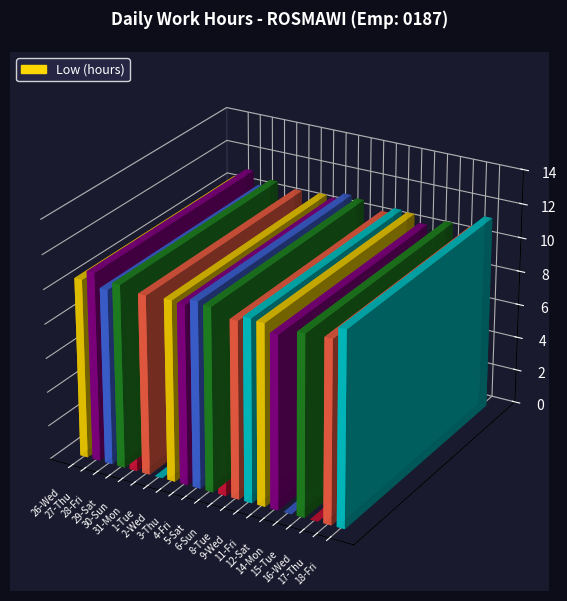

The chart shows a value of 10.5 at 31-Mon. True or false?

True